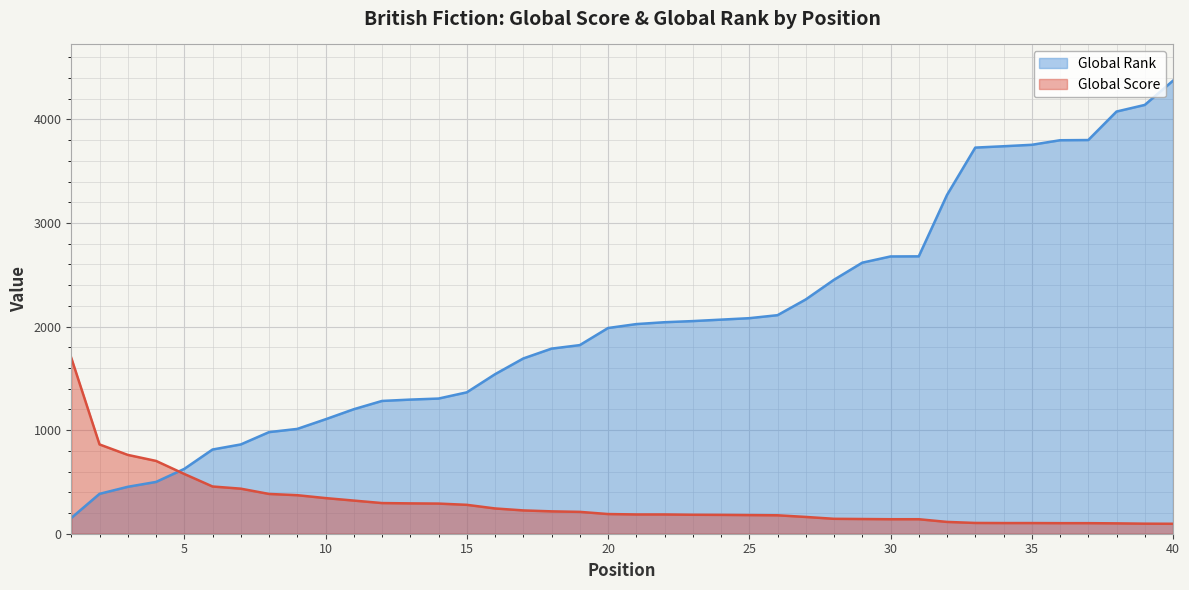

At 11, list the series in order from largest to smallest.

Global Rank, Global Score